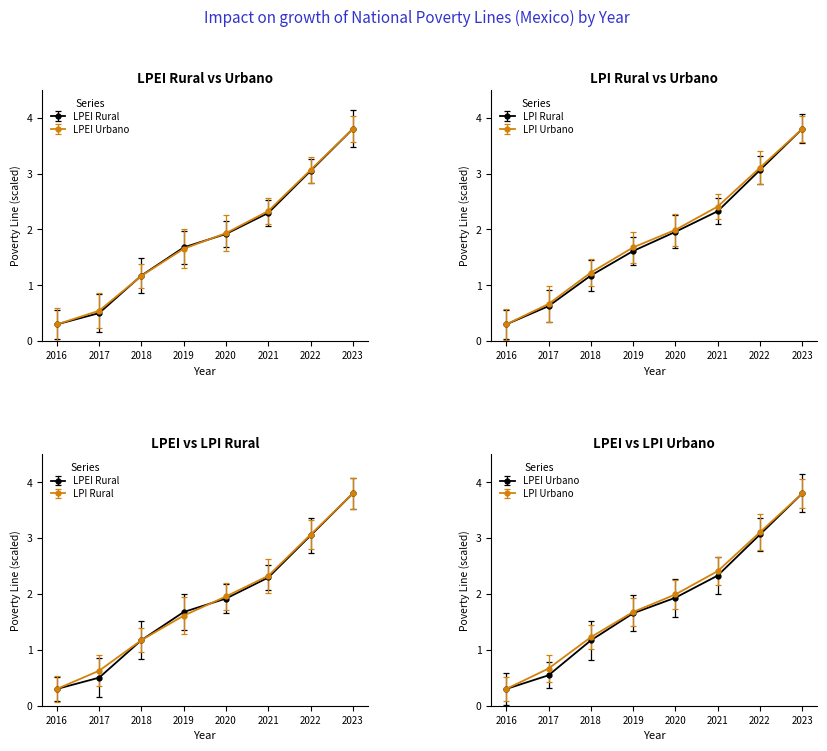

True or false: LPI Urbano has more than 2 points higher than both neighbors.

False